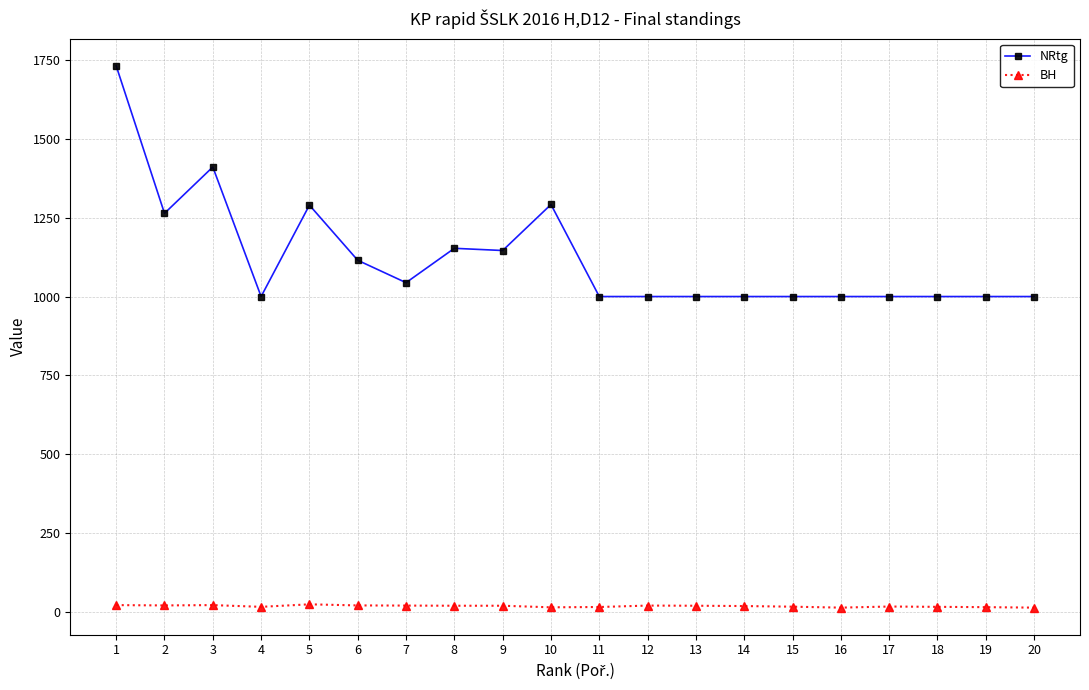

Is this an area chart (filled region under the line)?

No